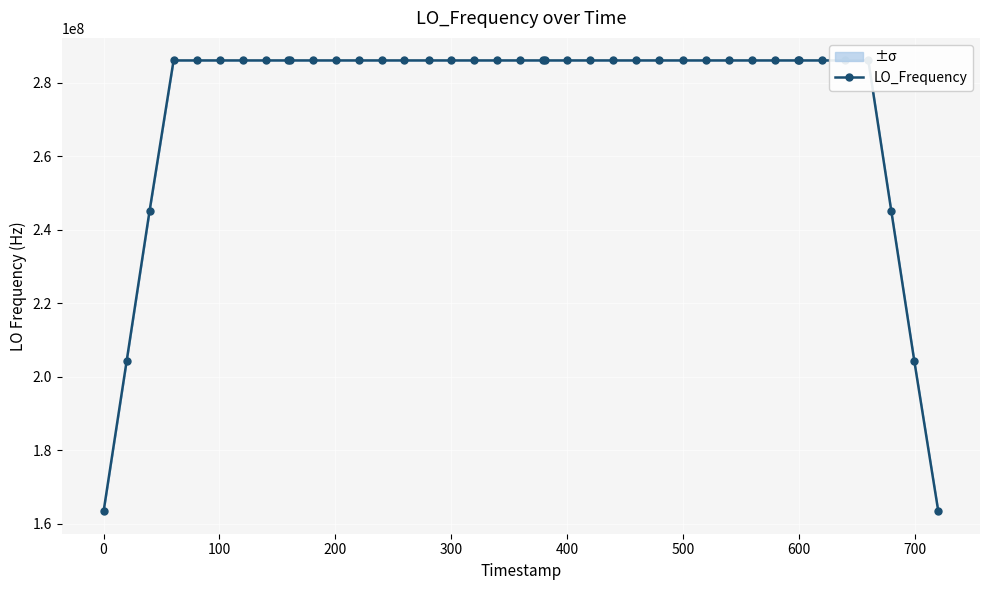

What is the value of the LO_Frequency point at the 10th from the left?

286046999.4